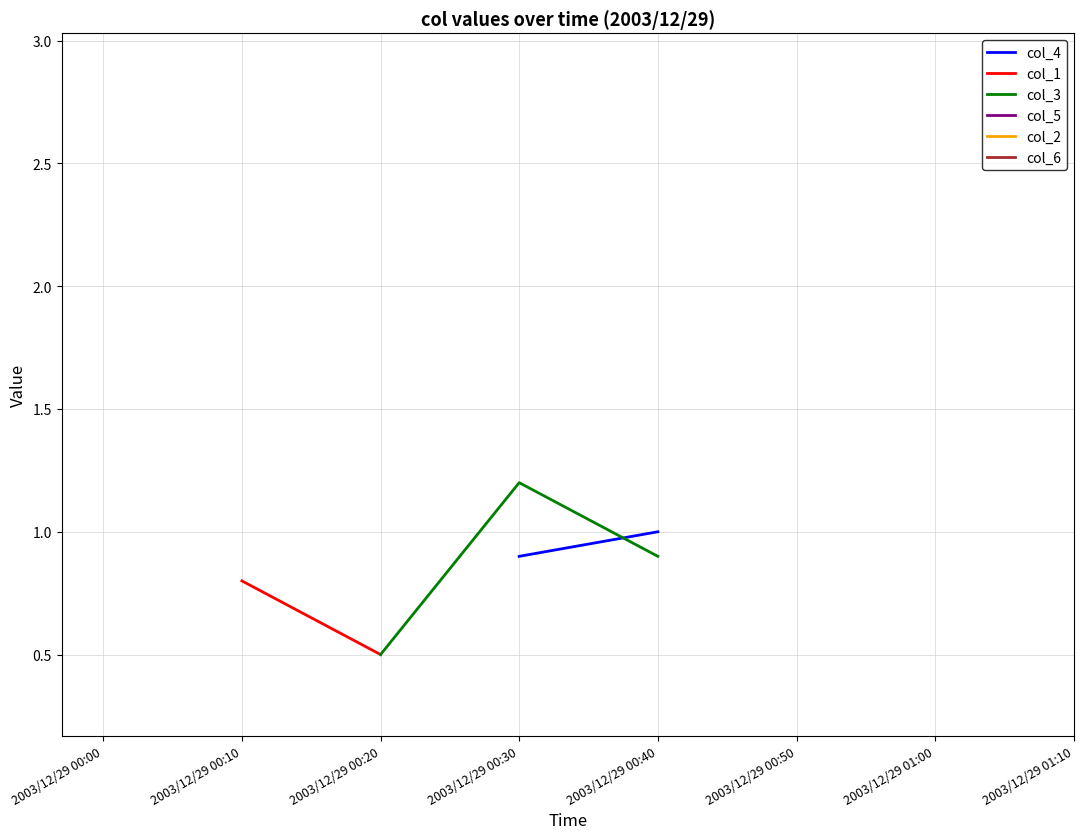

Is the value of col_6 at 2003/12/29 00:30 greater than the value of col_5 at 2003/12/29 00:40?

No